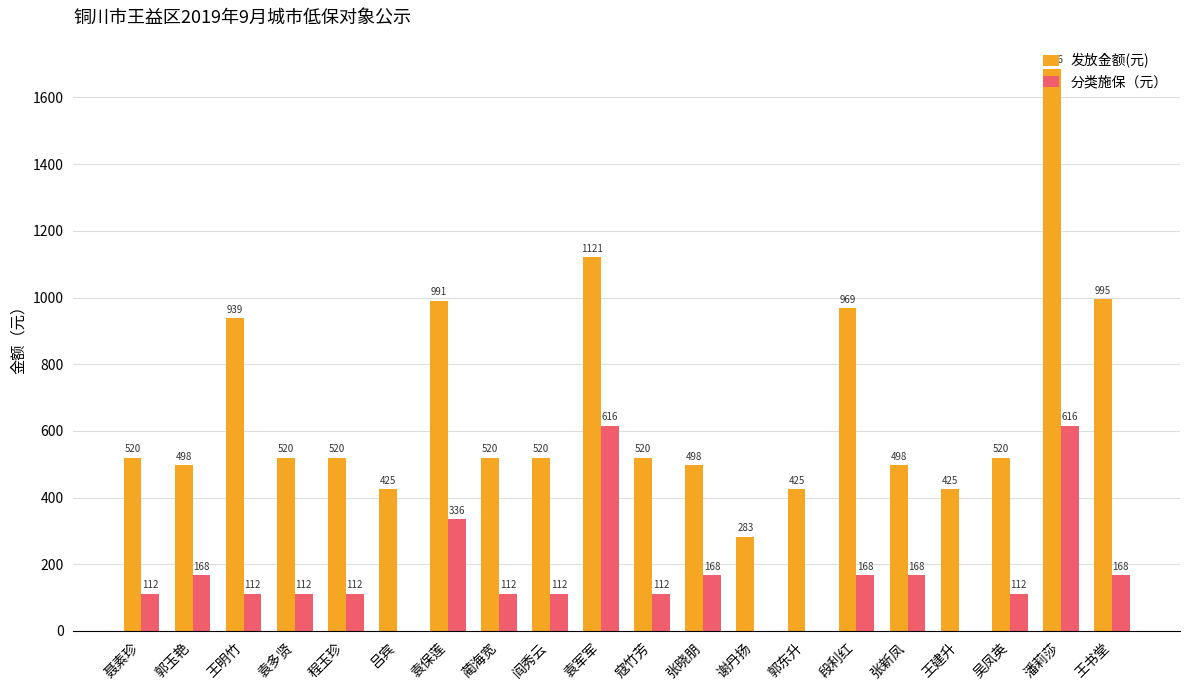

How many groups of bars are there?

20